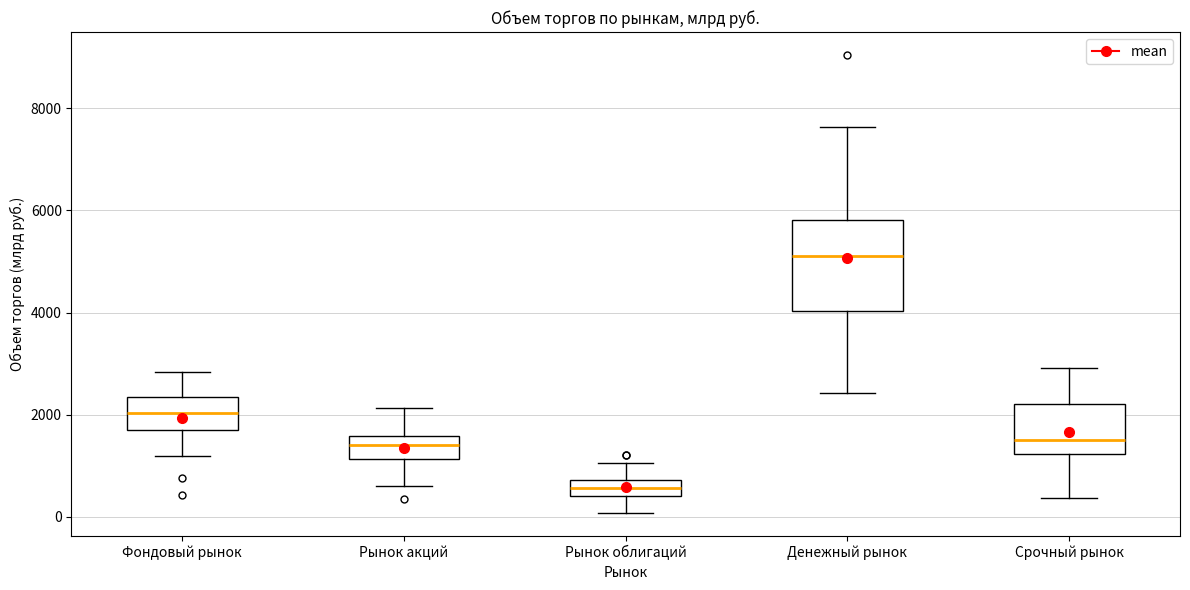

Which box has the highest median line?

Денежный рынок